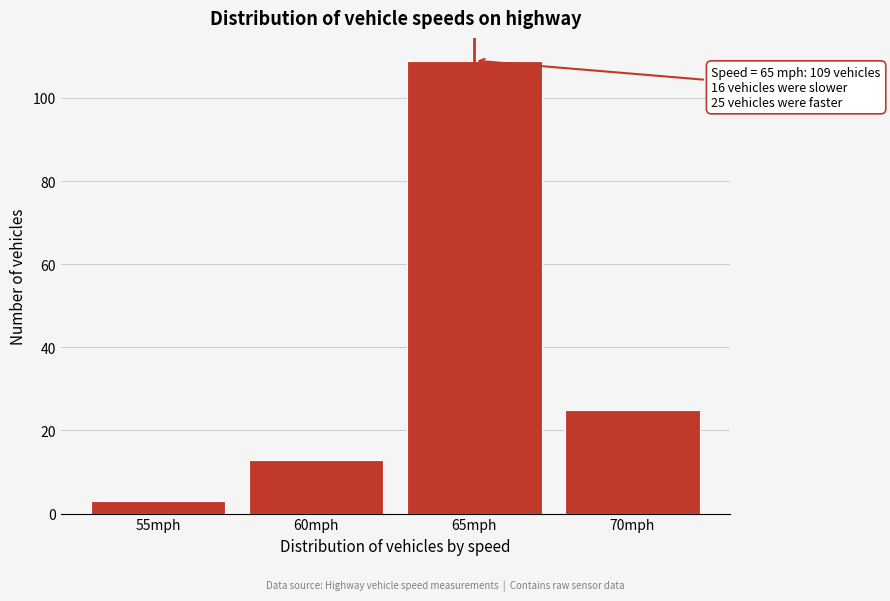

Reading left to right, what are all the values shown in this chart?

3	13	109	25